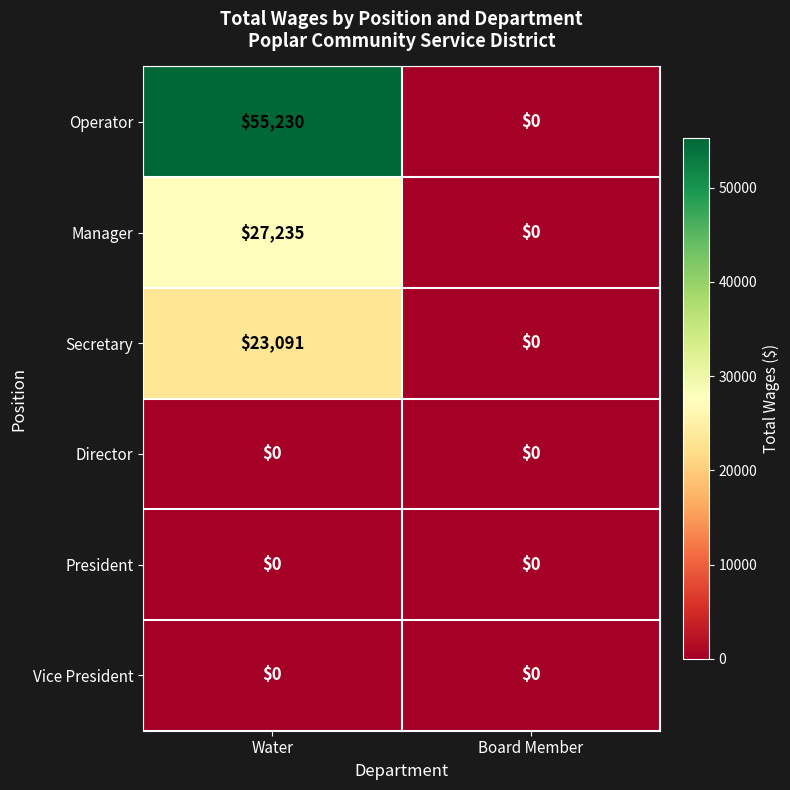

Between Water and Board Member, which series saw the biggest shift?

Operator